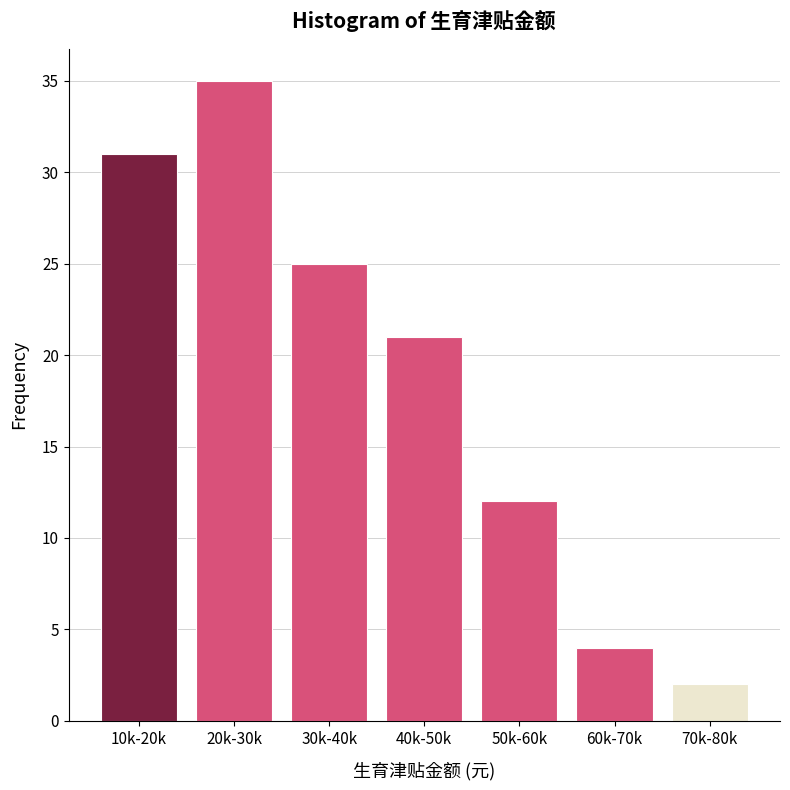

Reading left to right, extract all data points from this chart.

10k-20k=31	20k-30k=35	30k-40k=25	40k-50k=21	50k-60k=12	60k-70k=4	70k-80k=2